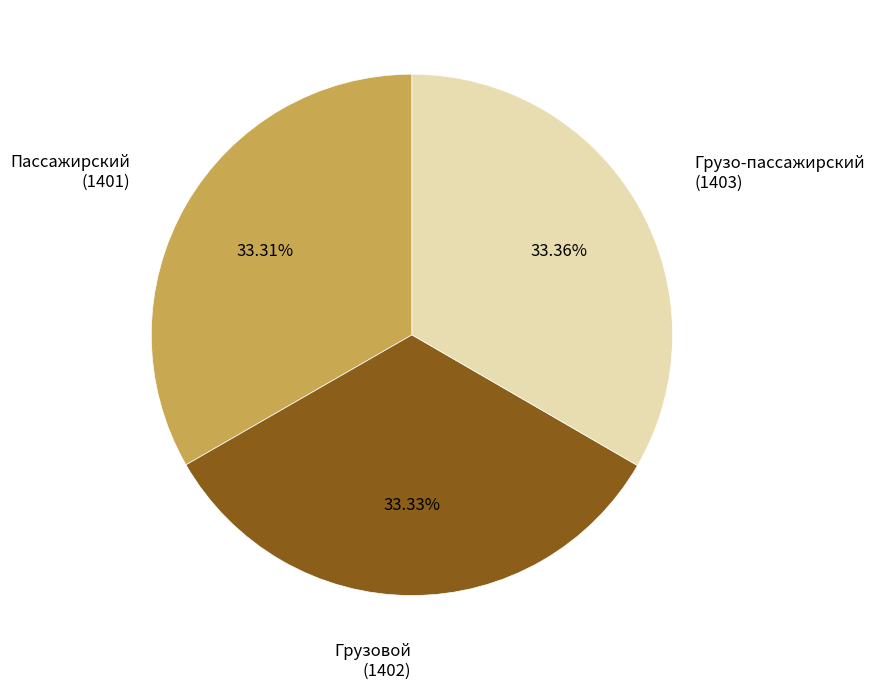

Approximately how many times larger is the value at Пассажирский compared to Грузовой?

1.0